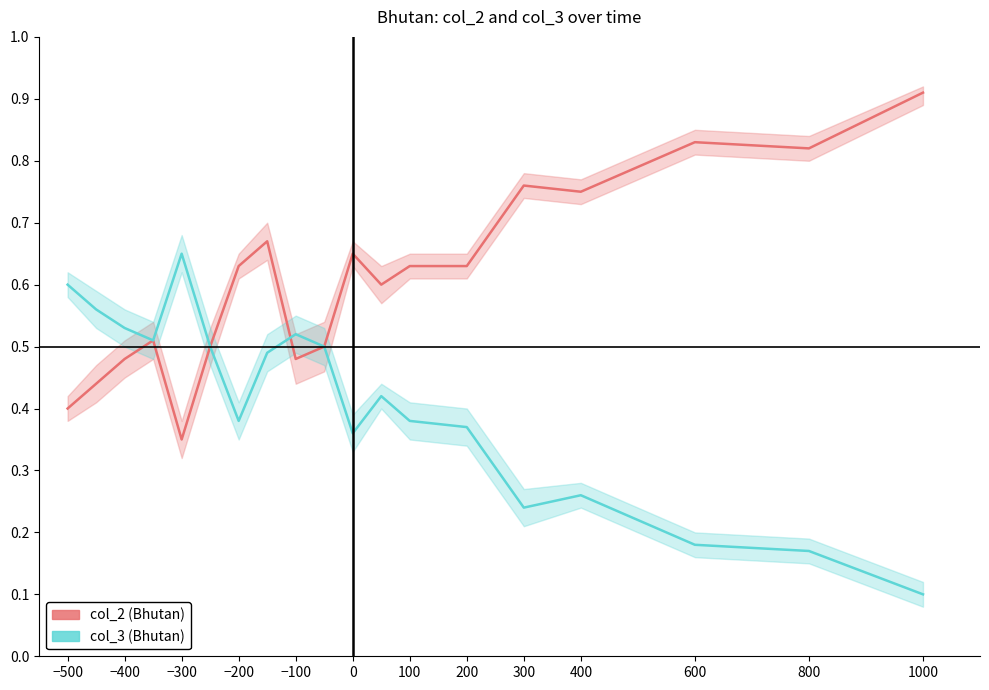

Rank the series at −400 from highest to lowest value.

col_3 (Bhutan), col_2 (Bhutan)